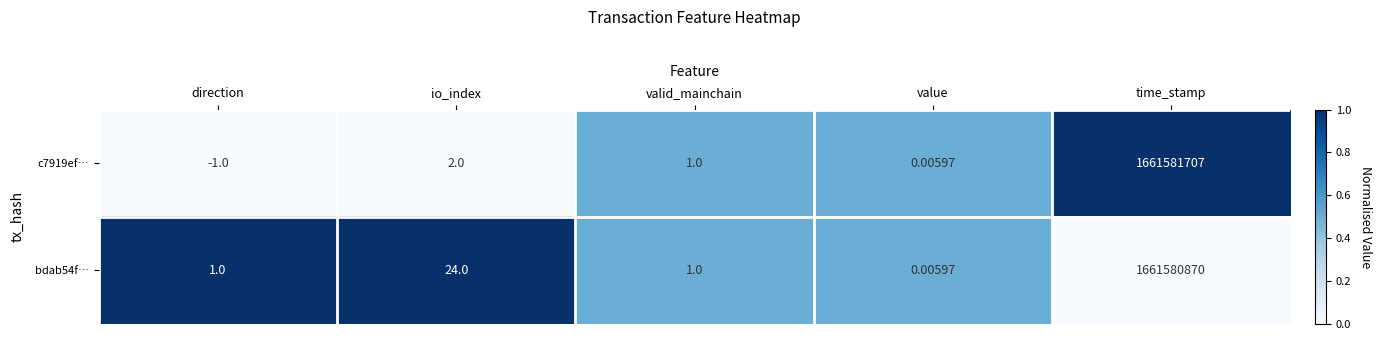

How many data points does each series have?

5